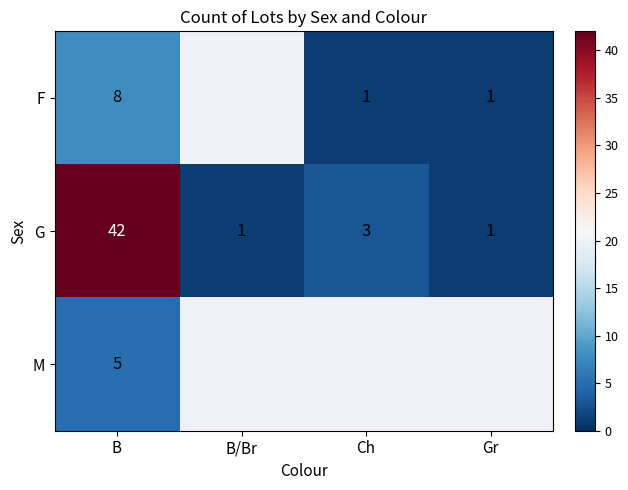

Which category has the highest value in the G series?

B